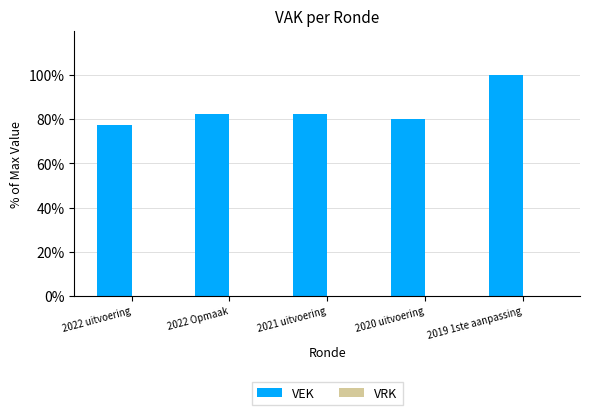

How many bars are there in total?

5